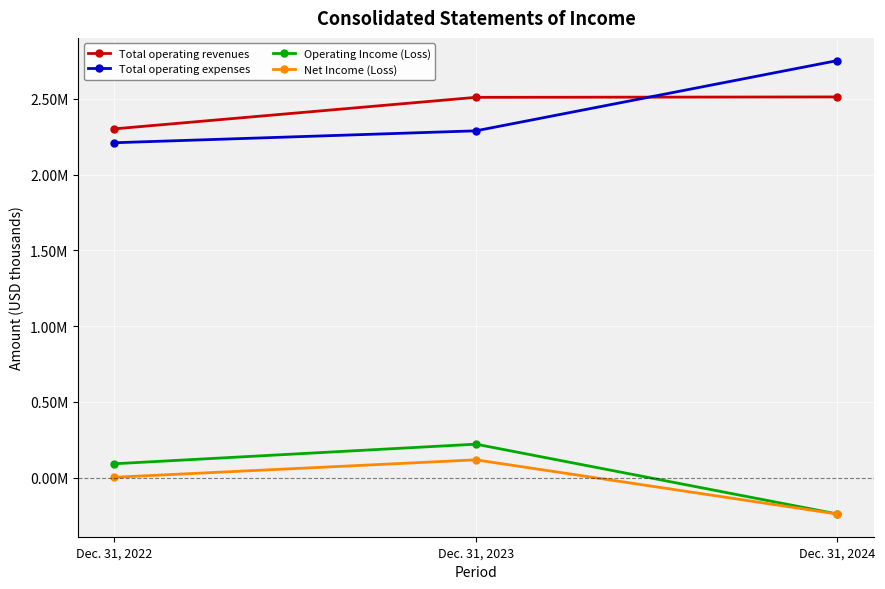

At which label is Operating Income (Loss) closest to -9497?

Dec. 31, 2022